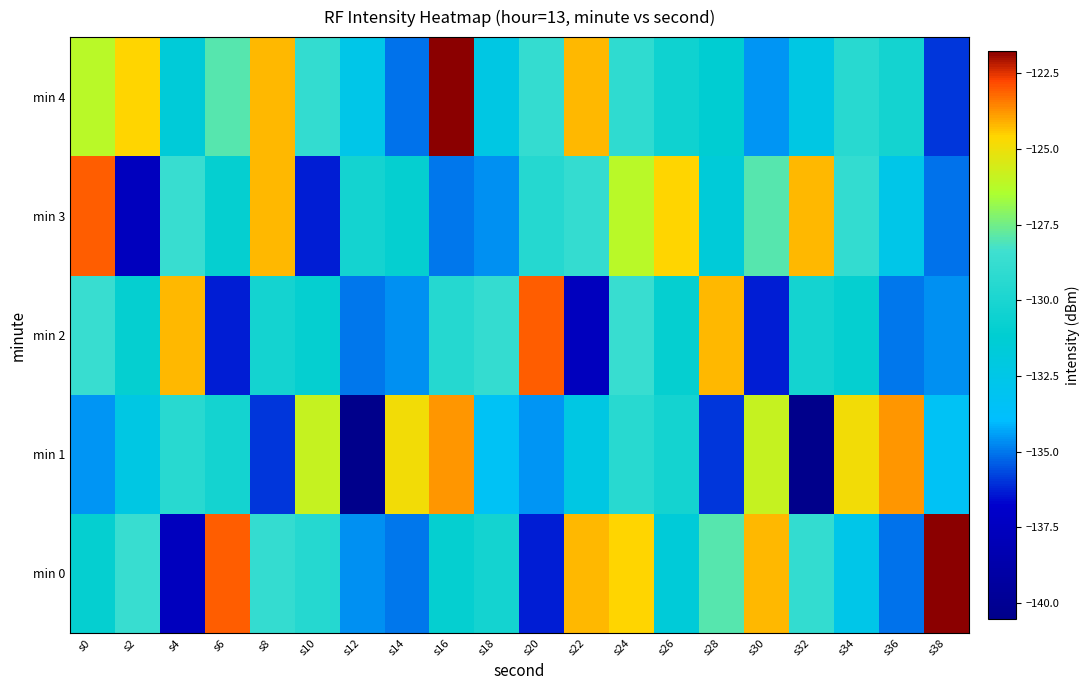

Which has a higher value, s16 or s4?

s16